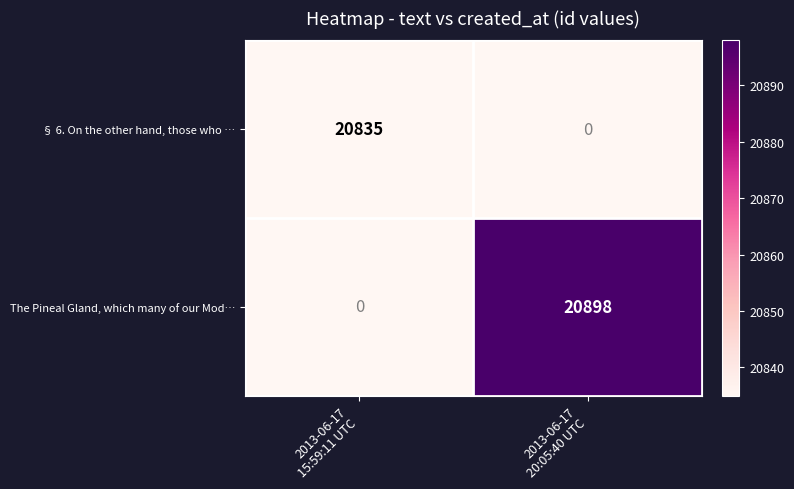

Reading left to right, extract all data points from this chart.

§ 6. On the other hand, those who …: 20835	0
The Pineal Gland, which many of our Mod…: 0	20898